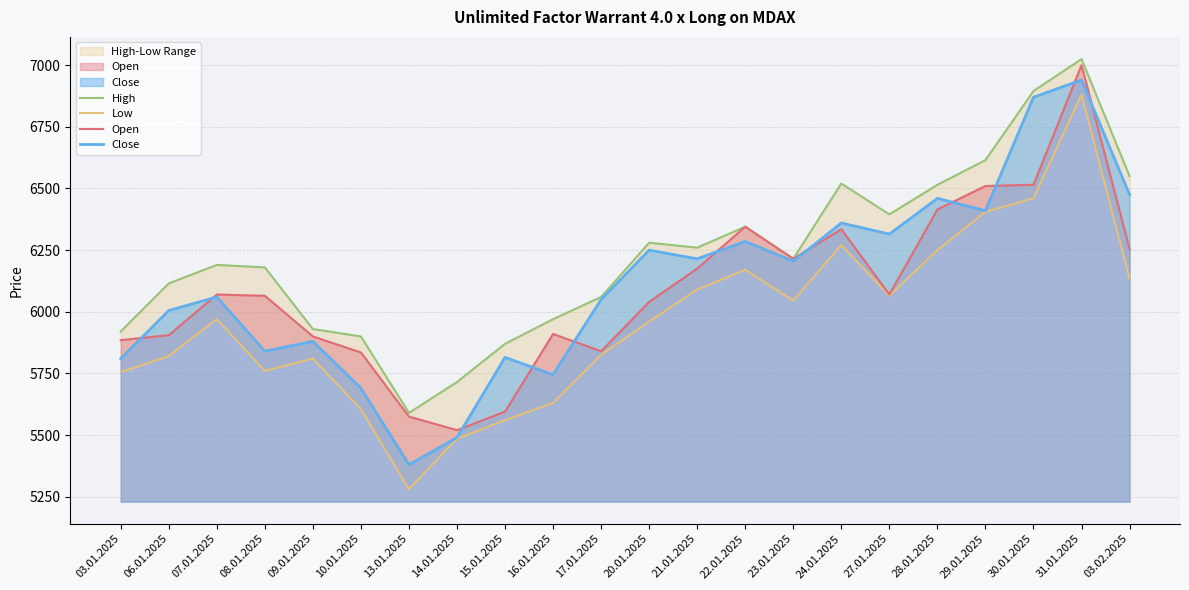

Where does the Close series first go above 6205?

20.01.2025